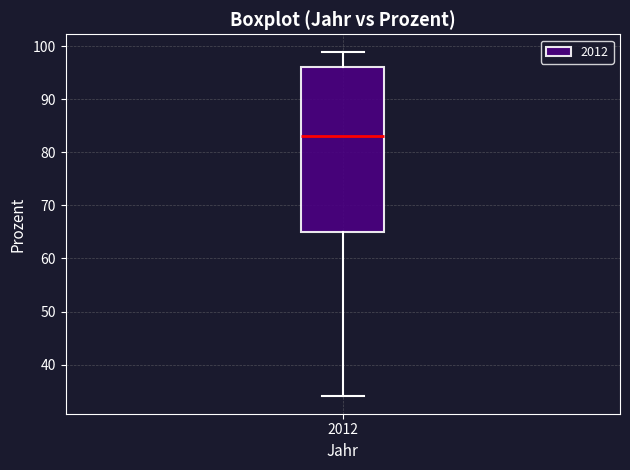

Where is the upper edge of the box at x = 2012 on the y-axis? The values are not printed on the chart, so give them approximately, as read against the axis.

96